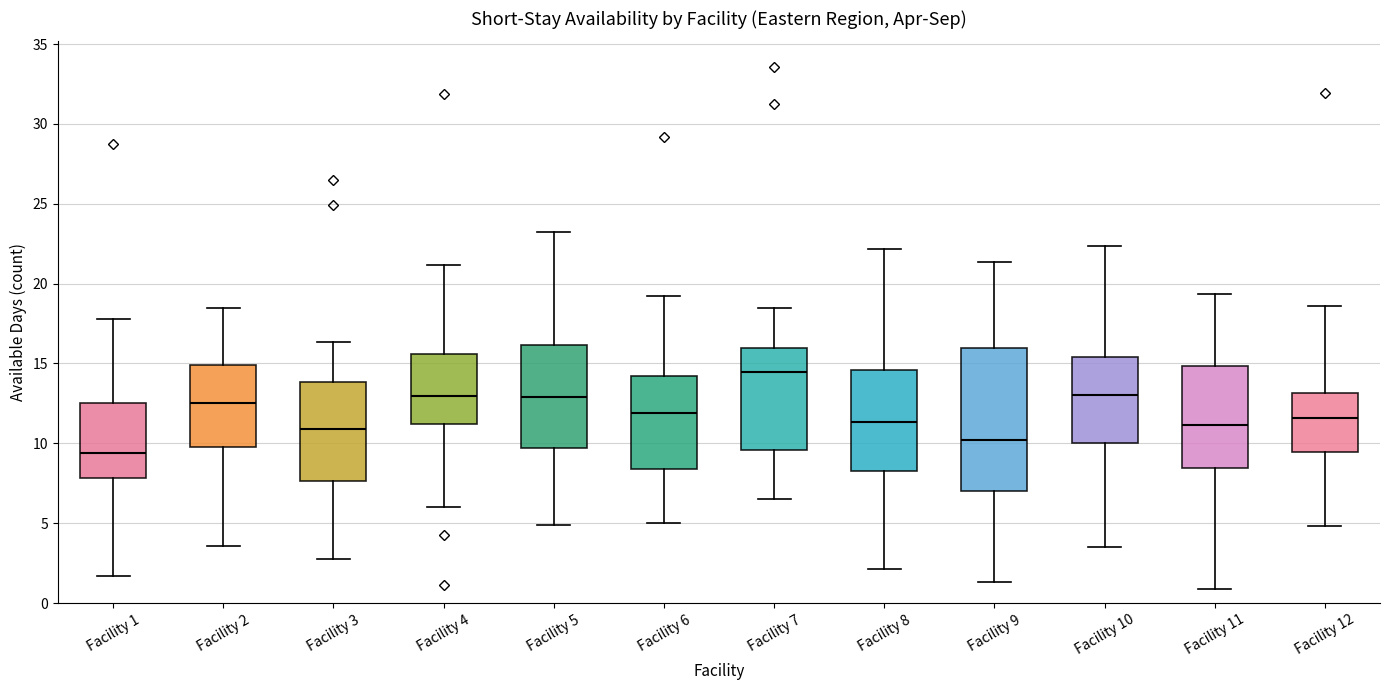

Reading left to right, read every box against the y-axis: the position of its median line, the range the box covers, and the ends of its whiskers. The values are not printed on the chart, so give them approximately, as read against the axis.

Facility 1: median 9.5, box 8.0 to 12.5, whiskers 1.5 to 18.0
Facility 2: median 12.5, box 10.0 to 15.0, whiskers 3.5 to 18.5
Facility 3: median 11.0, box 7.5 to 14.0, whiskers 2.5 to 16.5
Facility 4: median 13.0, box 11.0 to 15.5, whiskers 6.0 to 21.0
Facility 5: median 13.0, box 9.5 to 16.0, whiskers 5.0 to 23.0
Facility 6: median 12.0, box 8.5 to 14.0, whiskers 5.0 to 19.0
Facility 7: median 14.5, box 9.5 to 16.0, whiskers 6.5 to 18.5
Facility 8: median 11.5, box 8.5 to 14.5, whiskers 2.0 to 22.0
Facility 9: median 10.0, box 7.0 to 16.0, whiskers 1.5 to 21.5
Facility 10: median 13.0, box 10.0 to 15.5, whiskers 3.5 to 22.5
Facility 11: median 11.0, box 8.5 to 15.0, whiskers 1.0 to 19.5
Facility 12: median 11.5, box 9.5 to 13.0, whiskers 5.0 to 18.5